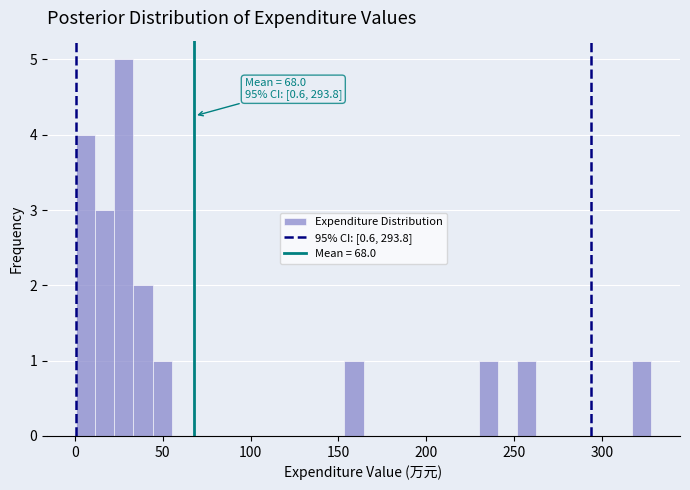

Read against the x-axis, roughly where is the centre of the tallest bar?

30